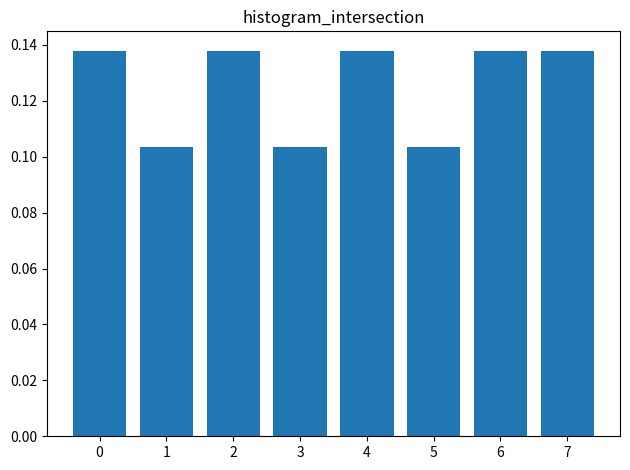

Count the values in the range 0 to 1.

8